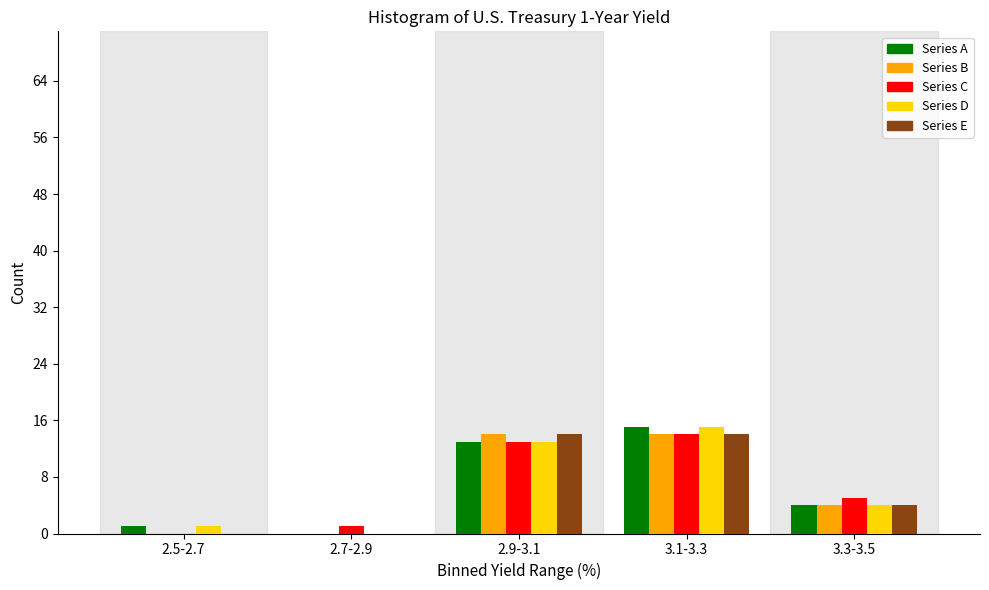

Reading left to right, what are all the values shown in this chart?

Series A: 2.5-2.7=1	2.7-2.9=0	2.9-3.1=13	3.1-3.3=15	3.3-3.5=4
Series B: 2.5-2.7=0	2.7-2.9=0	2.9-3.1=14	3.1-3.3=14	3.3-3.5=4
Series C: 2.5-2.7=0	2.7-2.9=1	2.9-3.1=13	3.1-3.3=14	3.3-3.5=5
Series D: 2.5-2.7=1	2.7-2.9=0	2.9-3.1=13	3.1-3.3=15	3.3-3.5=4
Series E: 2.5-2.7=0	2.7-2.9=0	2.9-3.1=14	3.1-3.3=14	3.3-3.5=4